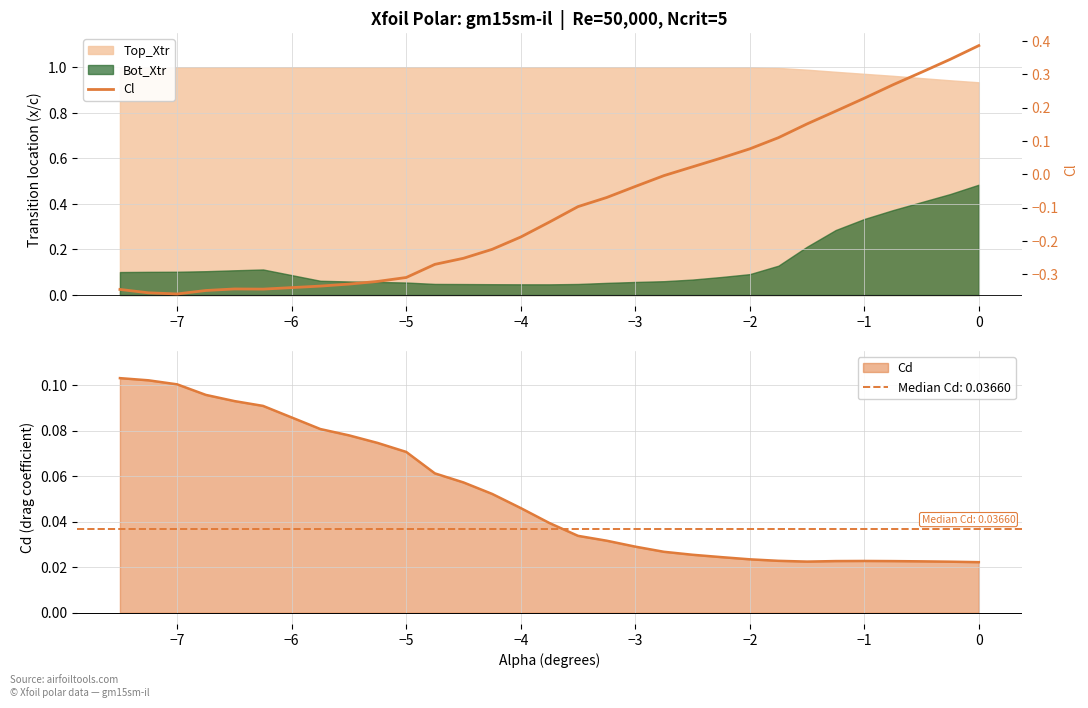

What is the sum of all values?

-2.5